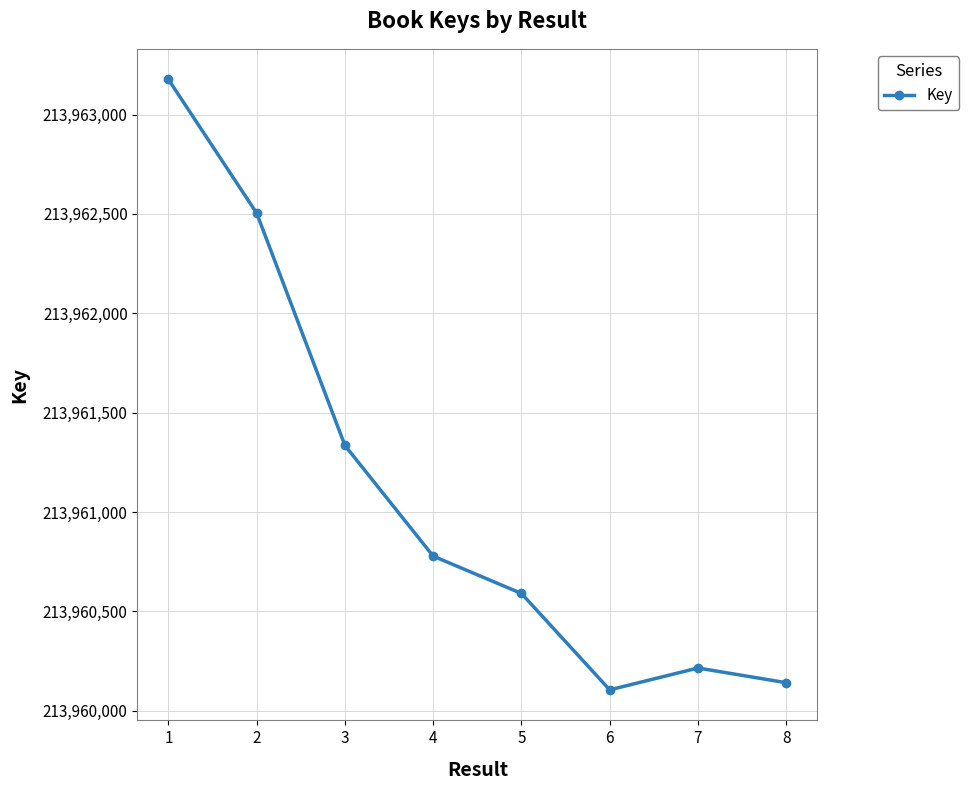

Where is the first local minimum?

6